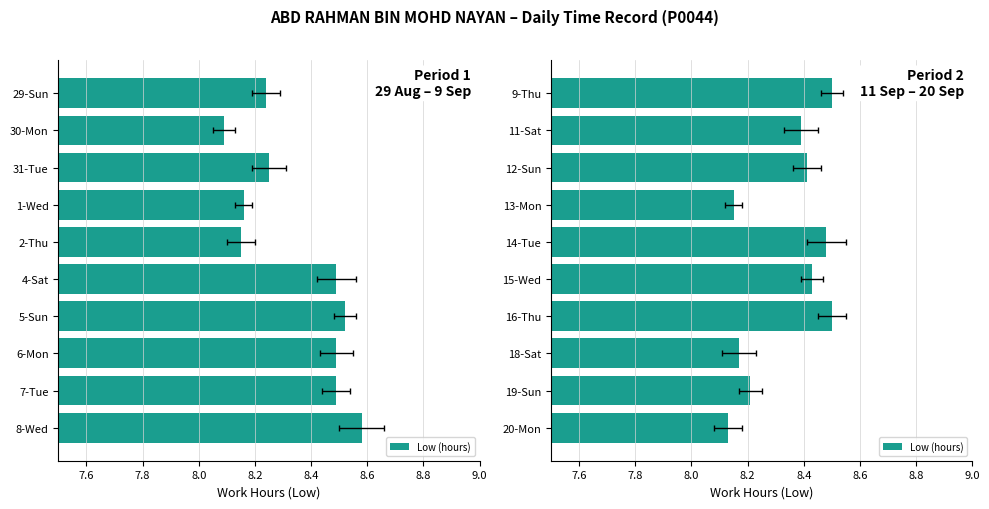

Does the chart contain any negative values?

No